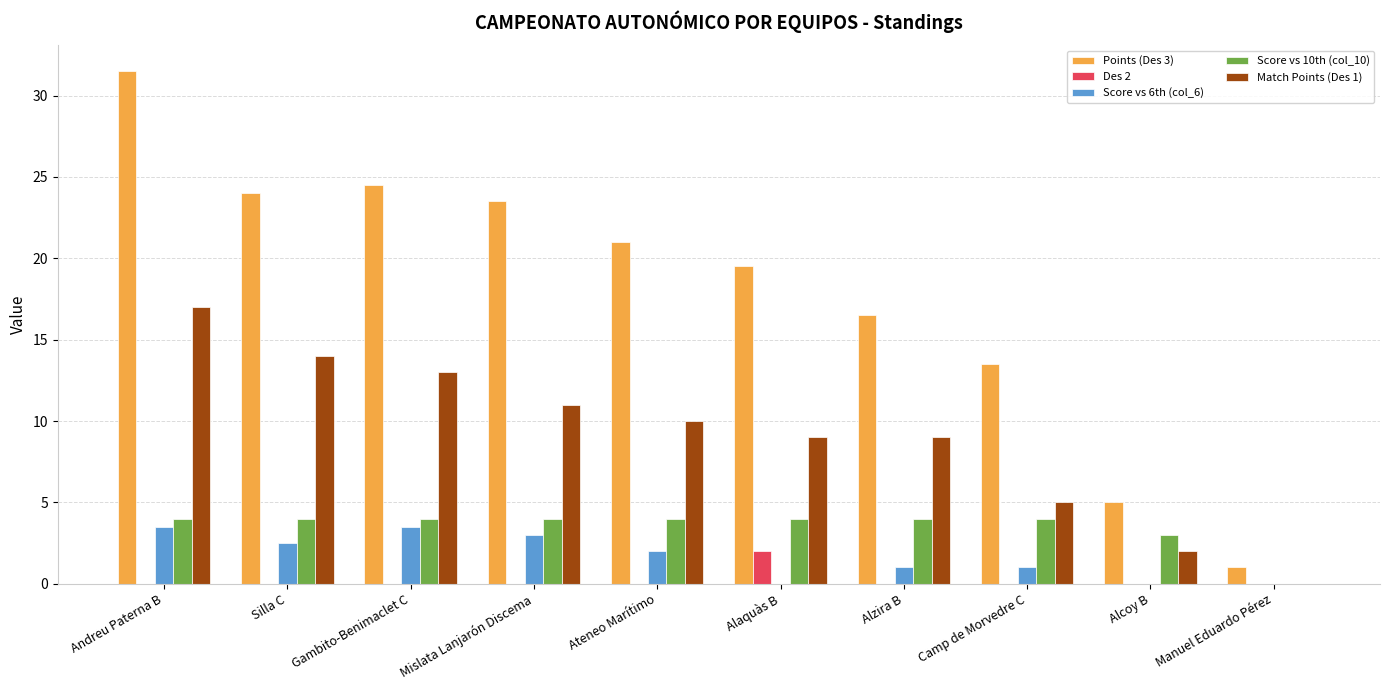

Between Camp de Morvedre C and Manuel Eduardo Pérez, which series saw the biggest shift?

Points (Des 3)